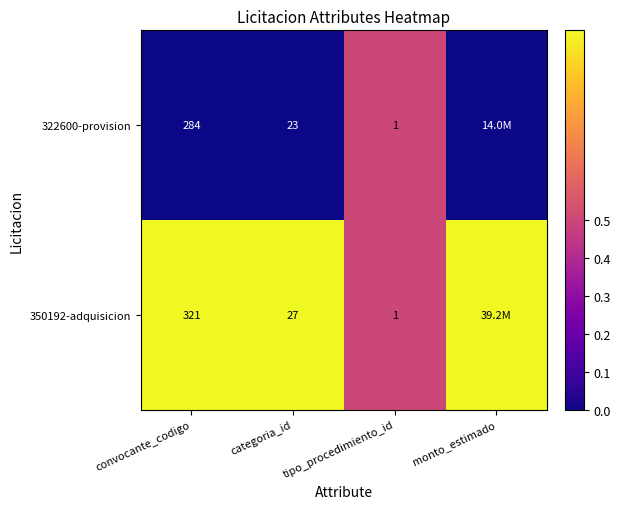

At which category does the chart reach its peak across all series?

convocante_codigo